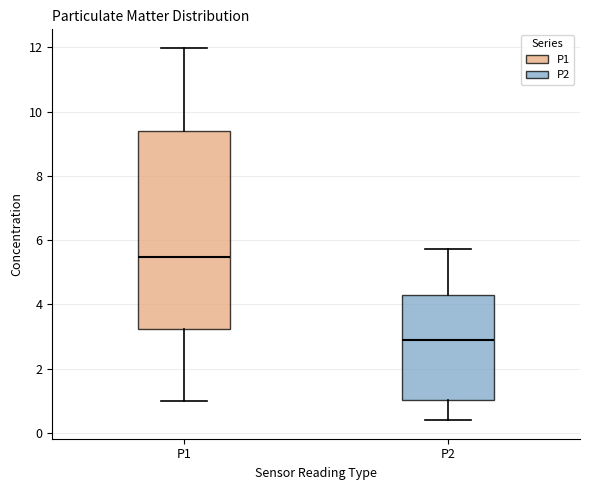

Comparing the boxes themselves (not the whiskers), which one is the tallest?

P1